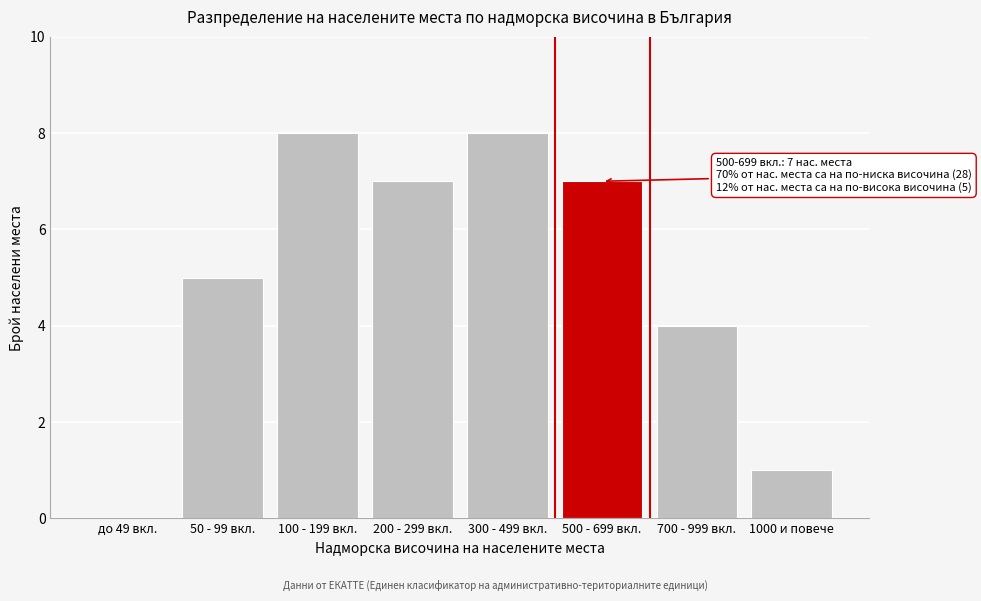

Reading left to right, transcribe all the data shown in this chart.

до 49 вкл.=0	50 - 99 вкл.=5	100 - 199 вкл.=8	200 - 299 вкл.=7	300 - 499 вкл.=8	500 - 699 вкл.=7	700 - 999 вкл.=4	1000 и повече=1